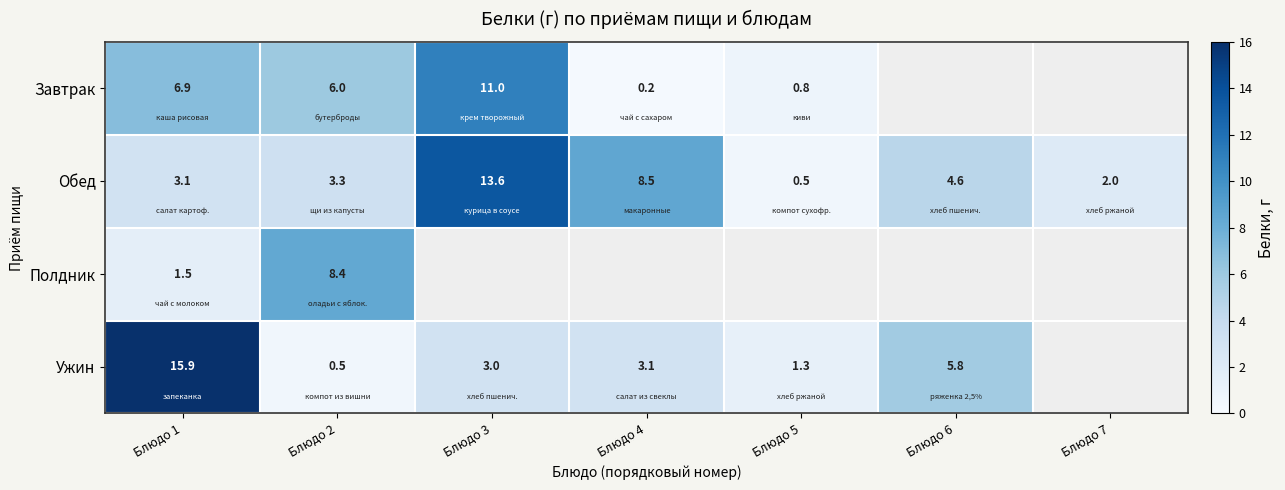

What is the lowest value of the Обед series?

0.5